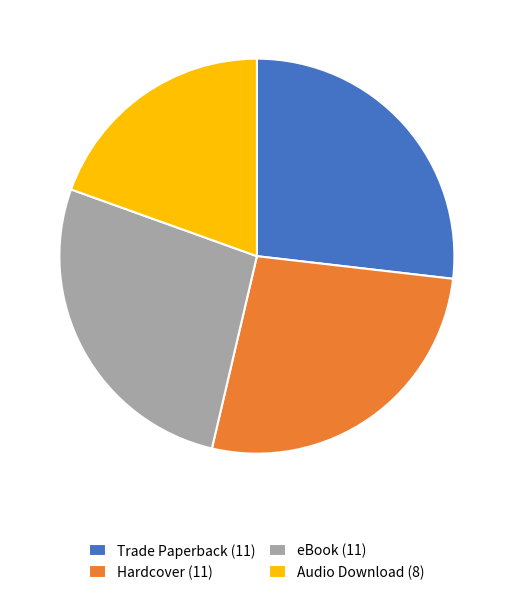

Combined, do Audio Download (8) and Trade Paperback (11) account for over 50%?

No